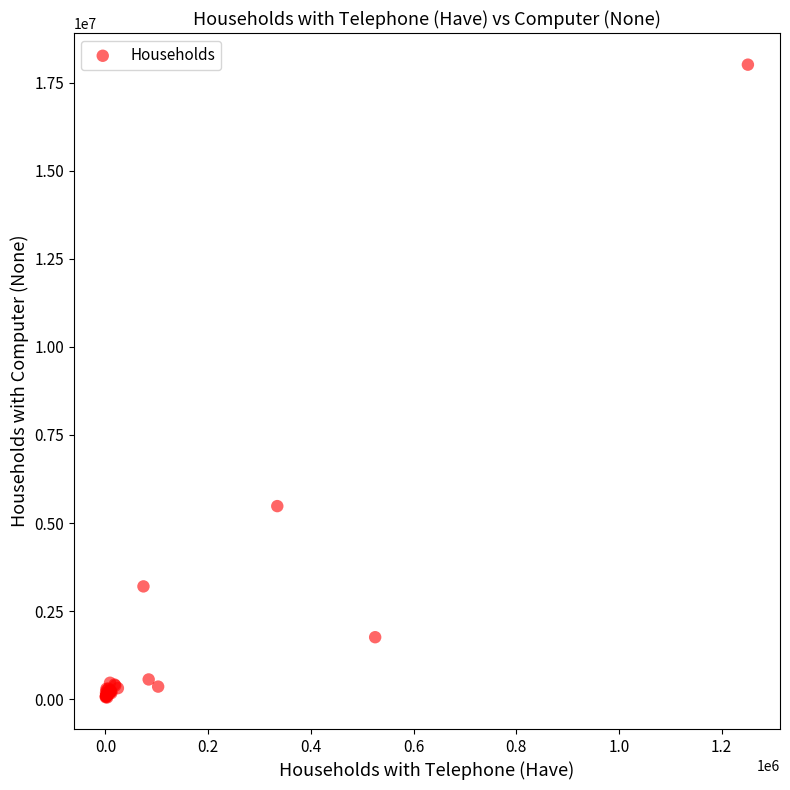

What Y value in the scatter plot is closest to 9030433?

5480776